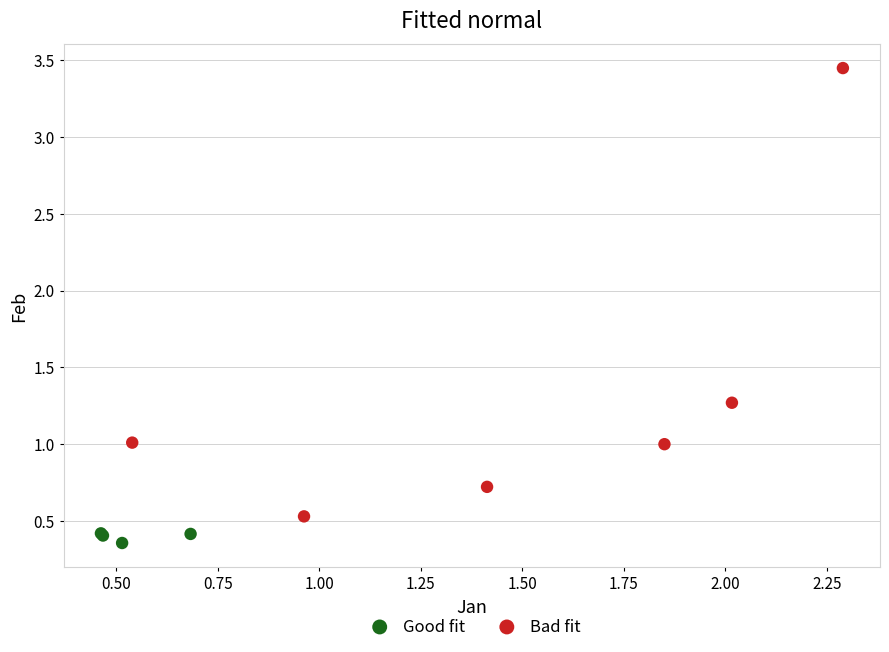

Which series reaches the minimum Y coordinate?

Good fit